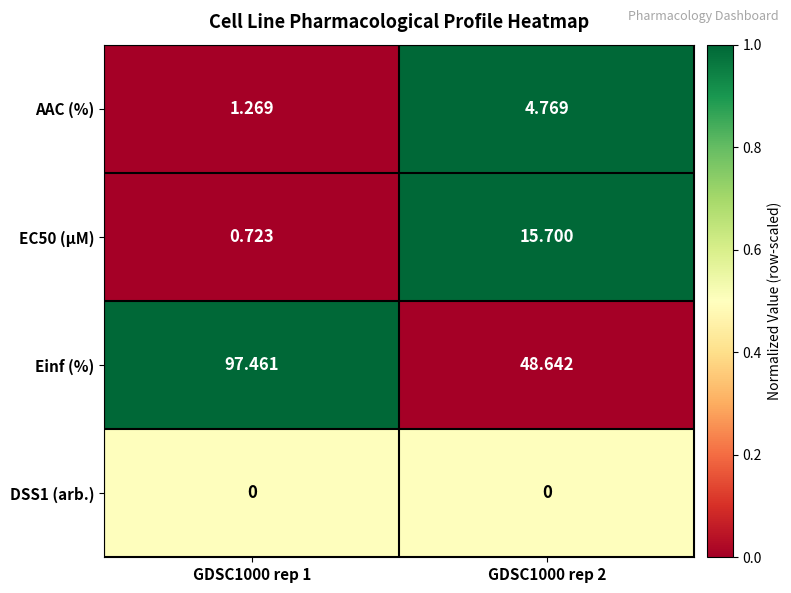

At how many categories does at least one series exceed 0?

2